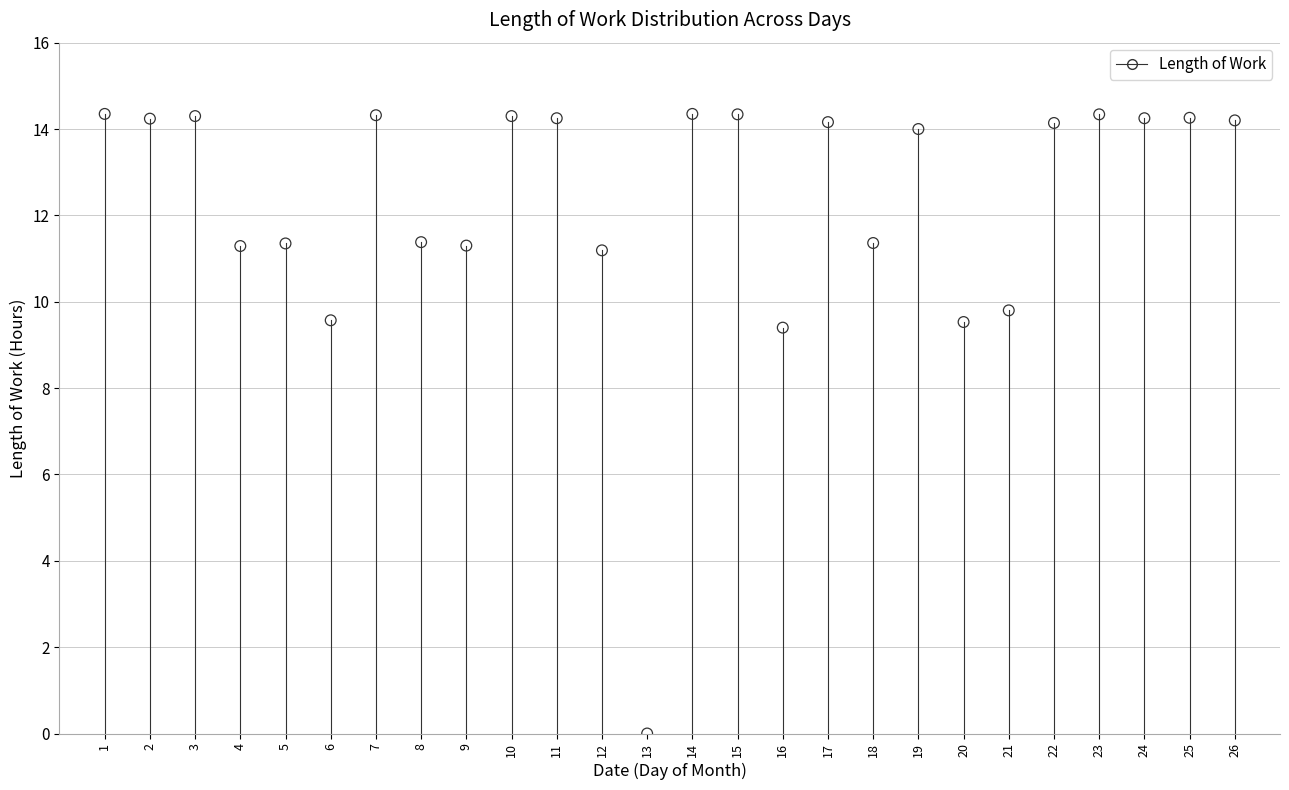

What is the range of X values (max minus min)?

25.0